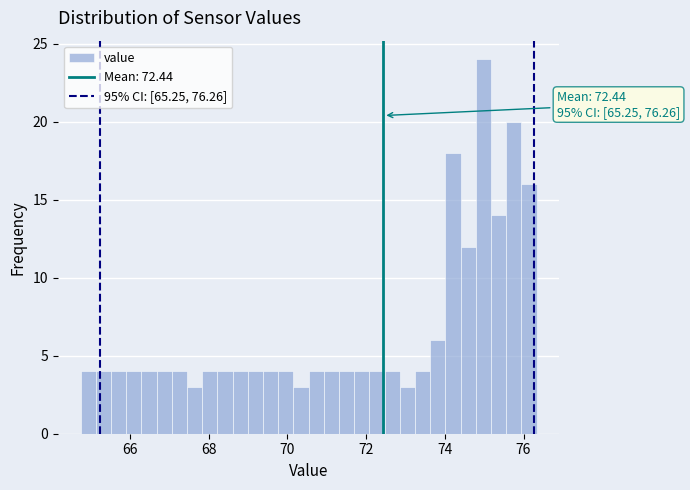

Read against the x-axis, roughly where is the centre of the tallest bar?

75.0